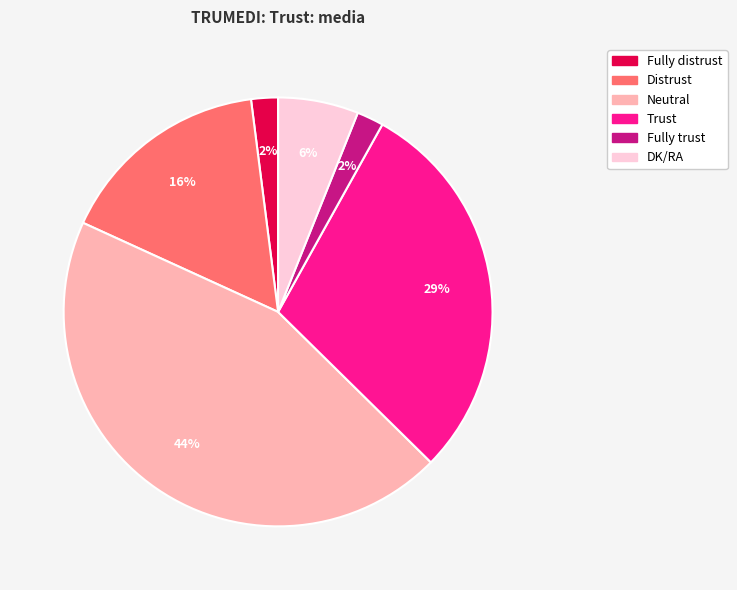

To the nearest percent, what percentage of the pie is Fully trust?

2%